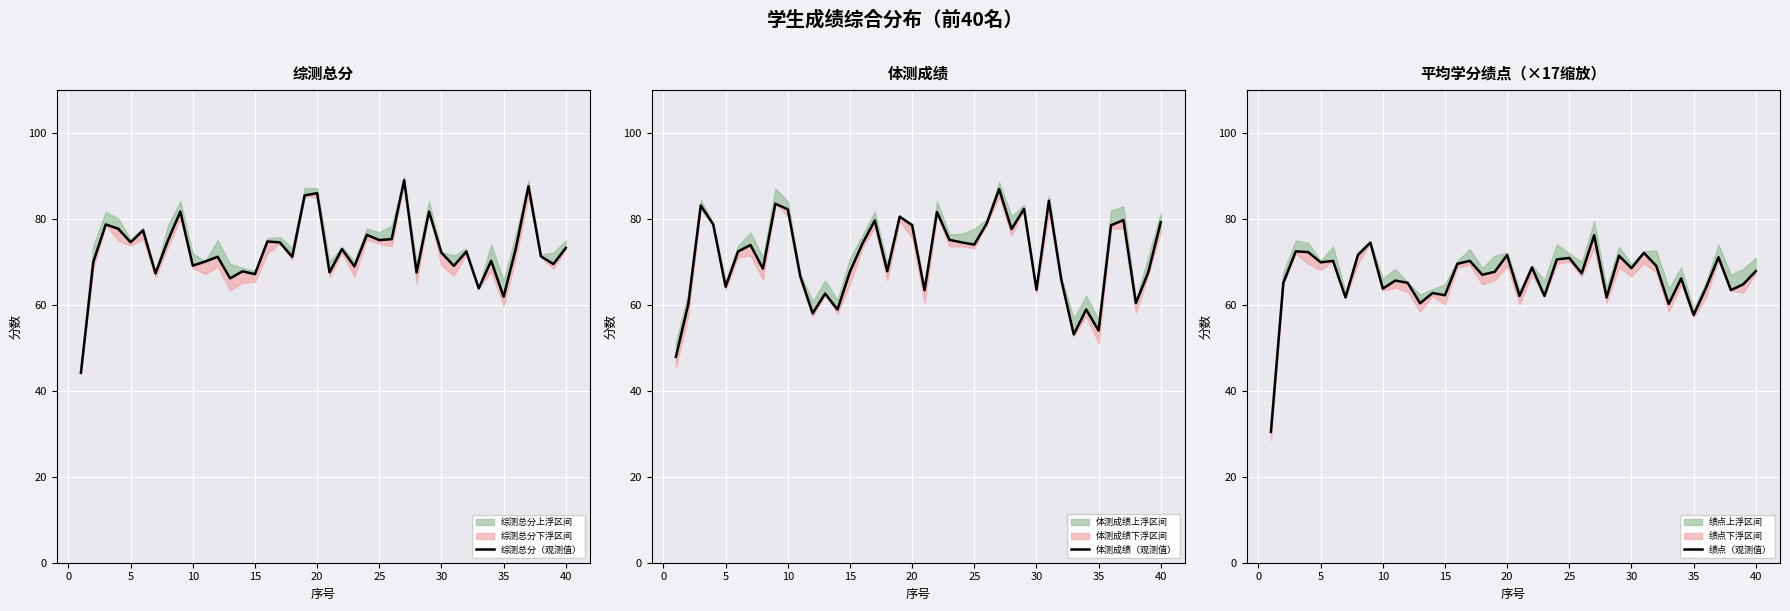

Count the number of categories in the chart.

40